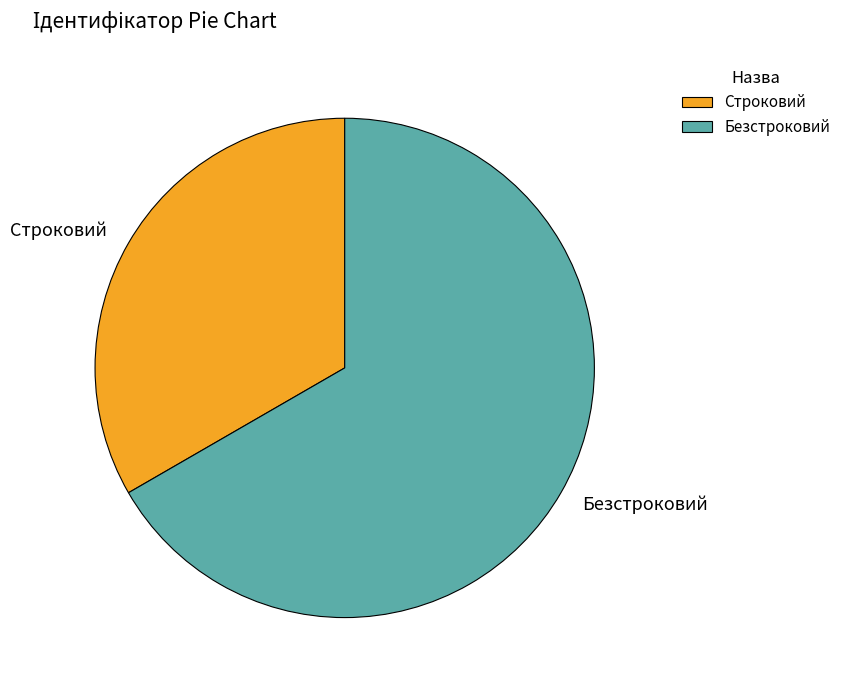

Which category has the smallest portion of the pie?

Строковий